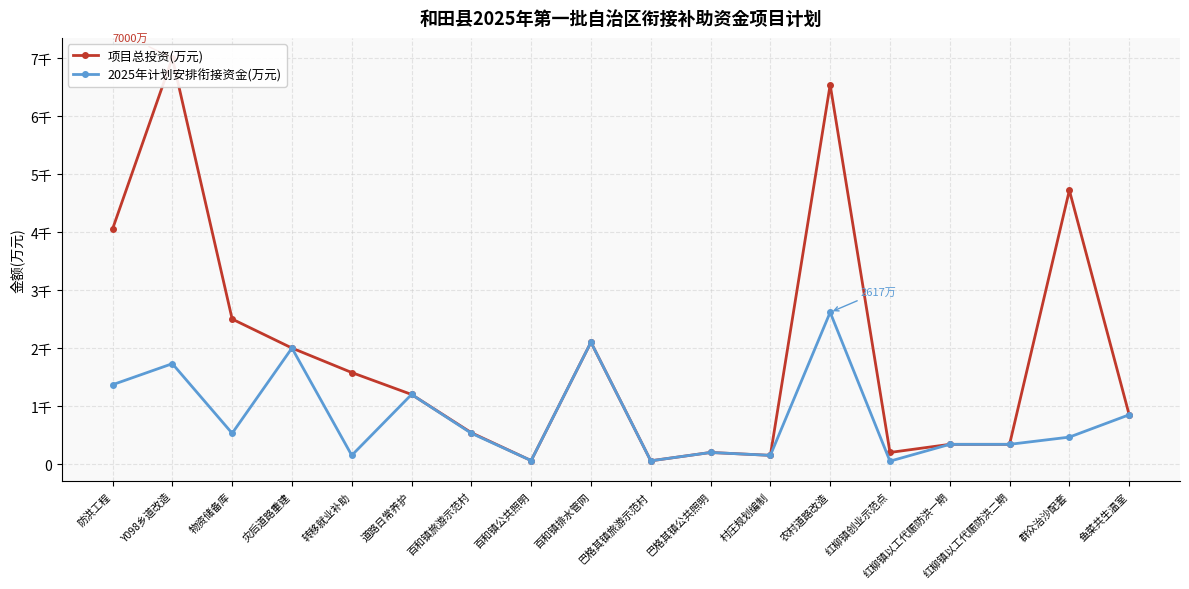

How many data points in 项目总投资(万元) are less than 1200?

9